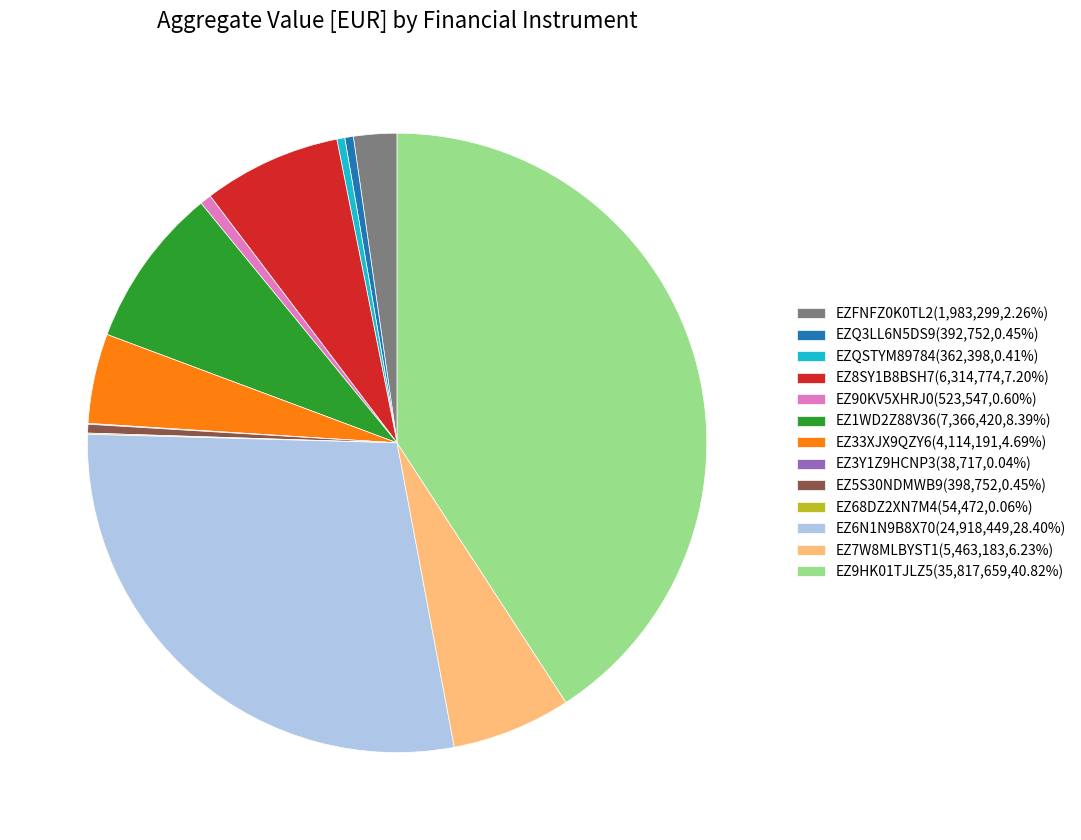

Is it true that EZ8SY1B8BSH7 is 2% of the pie?

False